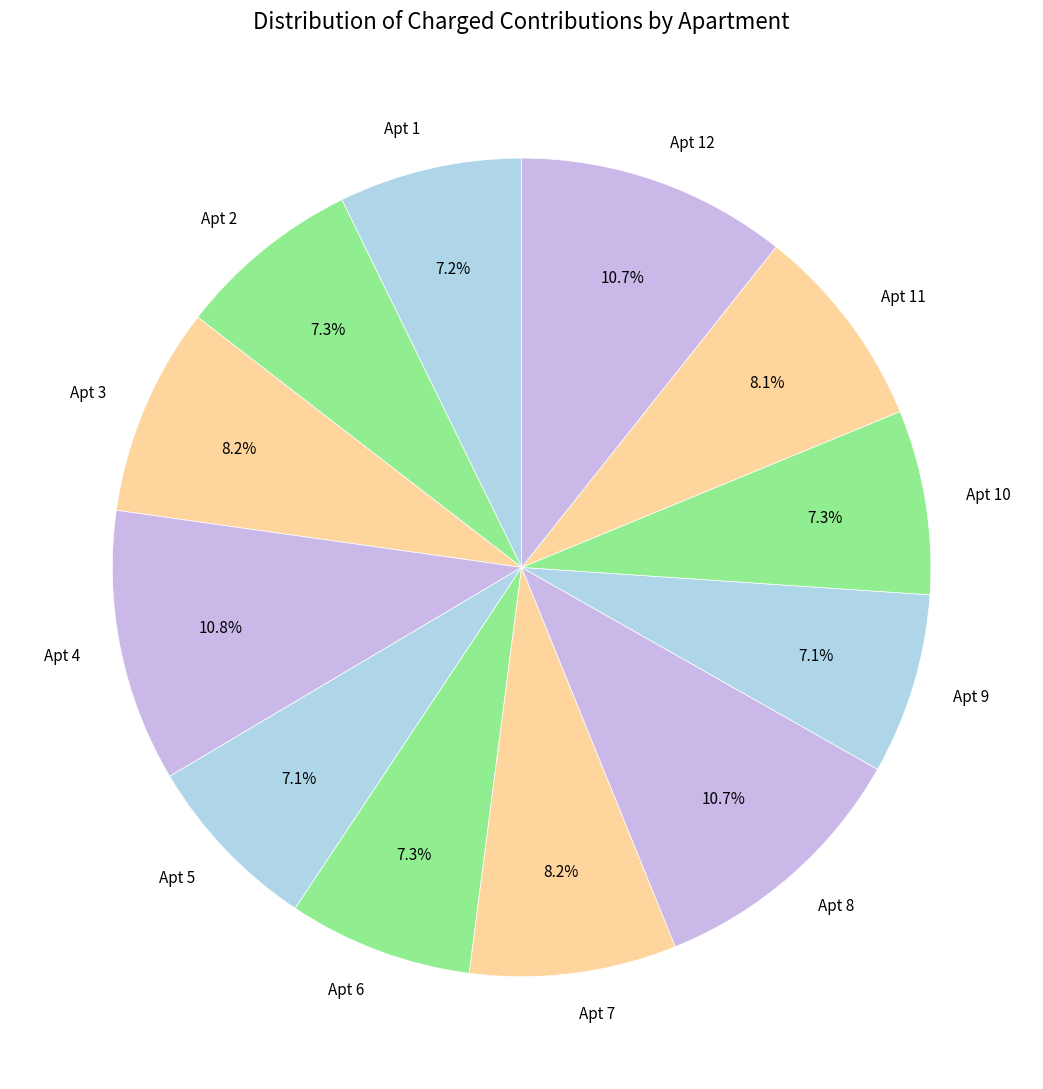

Does any single category account for the majority?

No